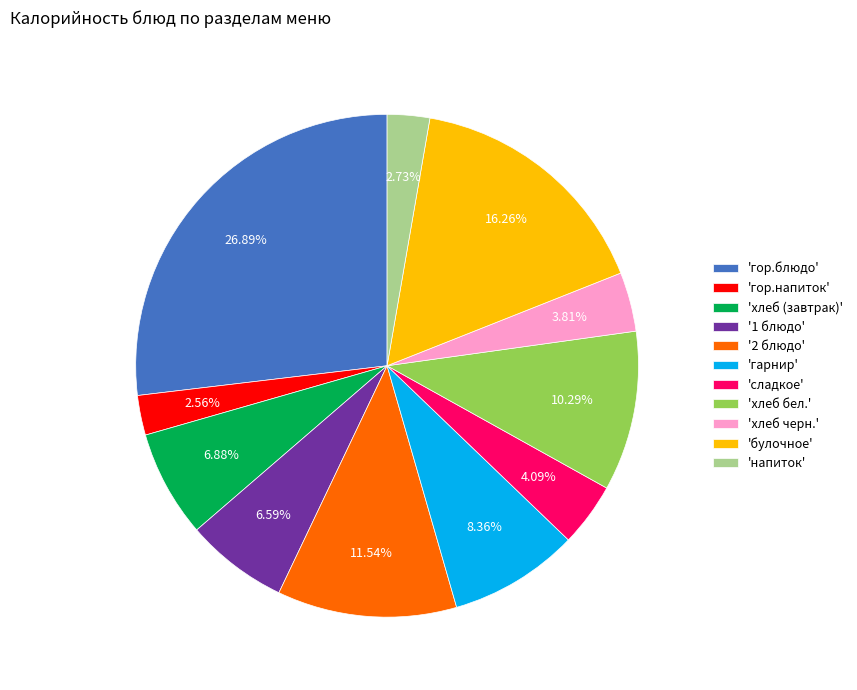

Which category has the biggest portion of the pie?

'гор.блюдо'